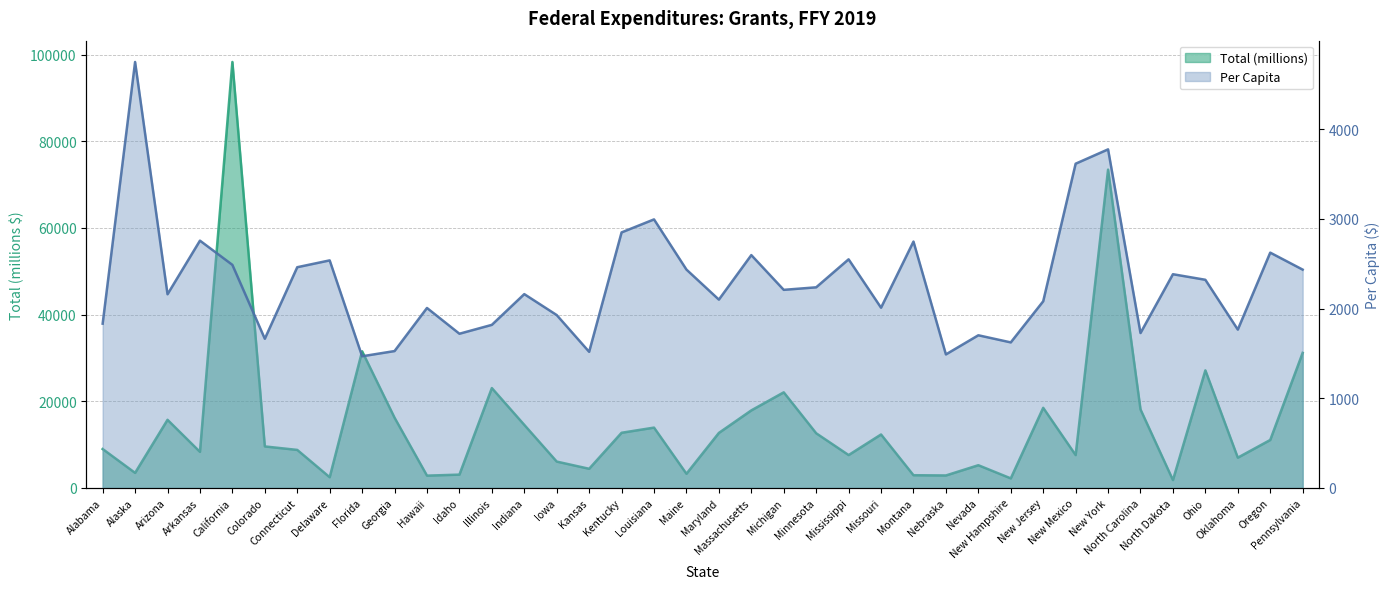

What is the label of the 6th point from the left?

Colorado